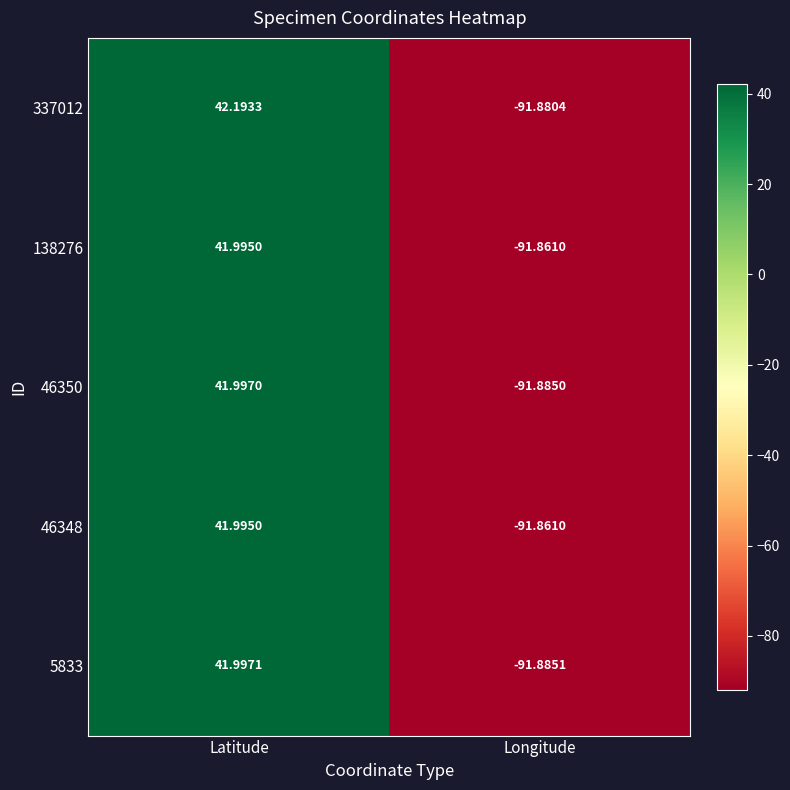

Which label corresponds to the smallest value in the chart?

Longitude